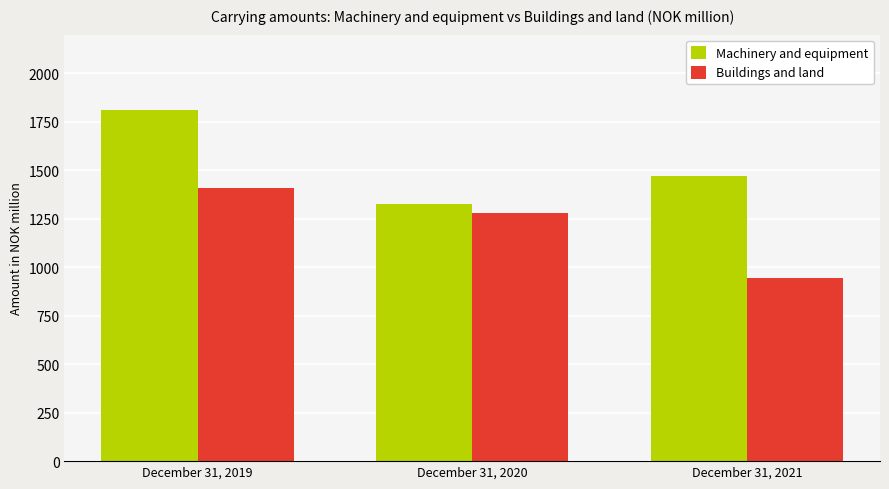

What is the spread (max minus min) of values at December 31, 2021?

527.1